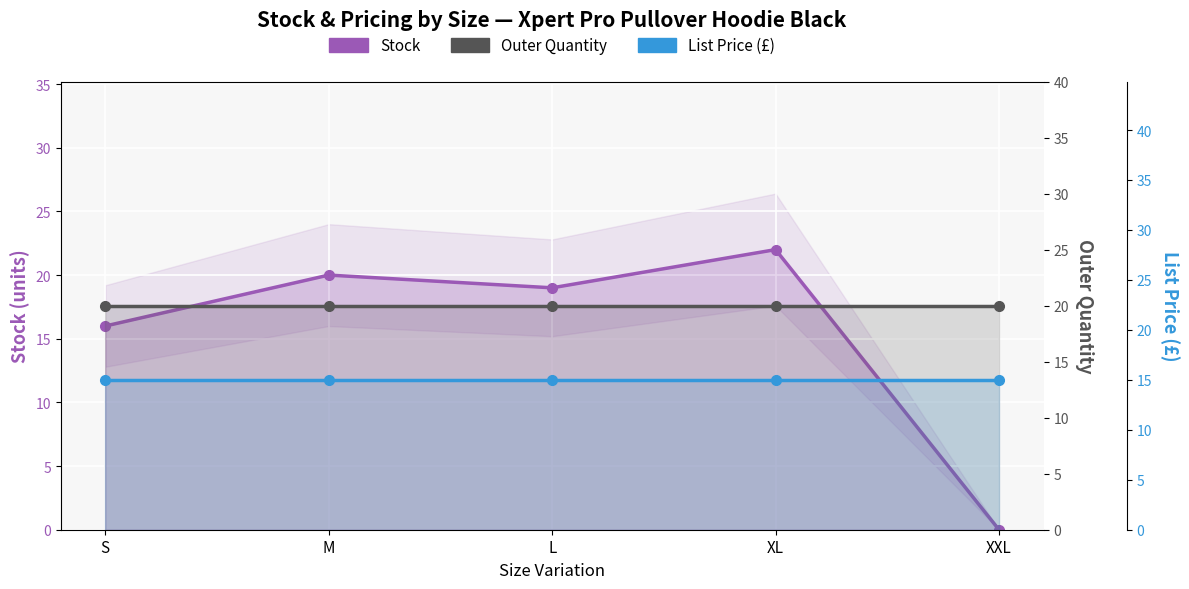

At which category is the sum across all series the highest?

XL